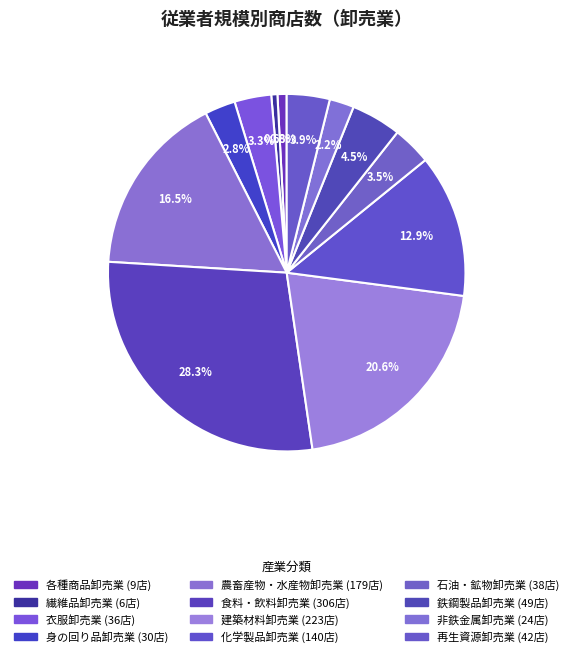

Approximately how many times larger is the value at 鉄鋼製品卸売業 compared to 衣服卸売業?

1.4